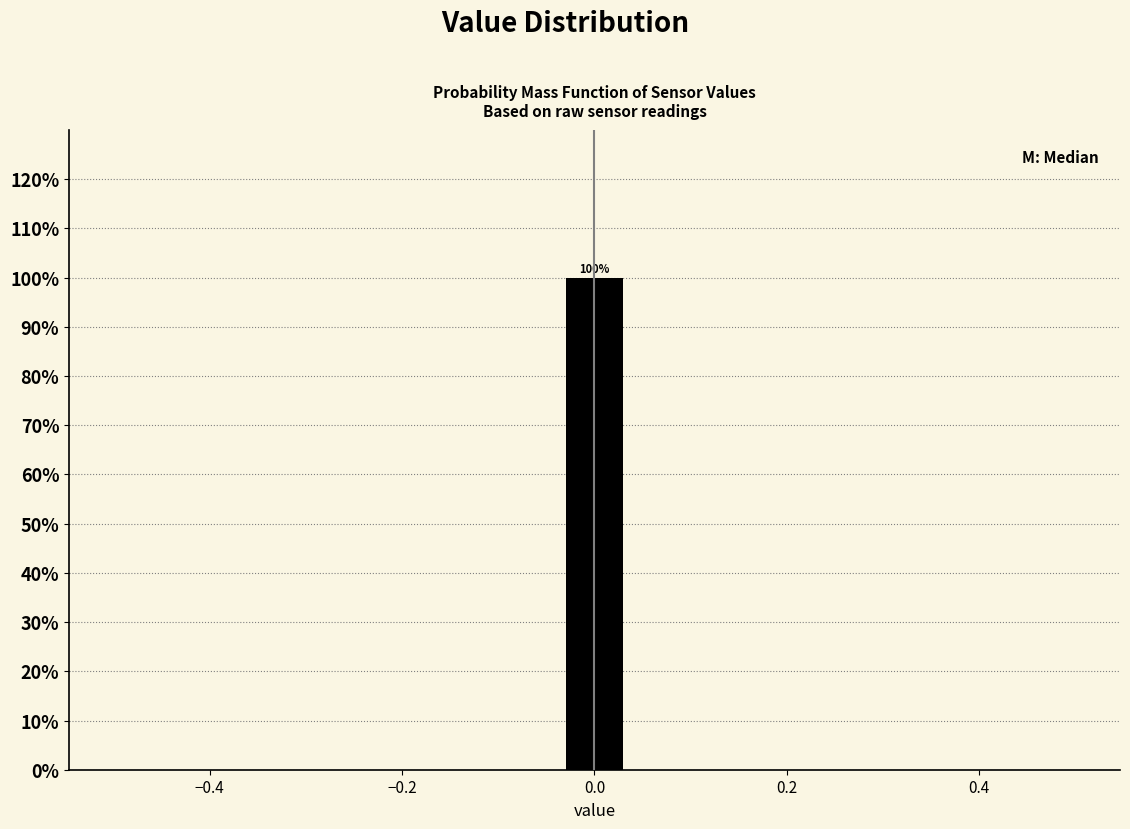

Read against the x-axis, roughly where is the centre of the tallest bar?

0.00